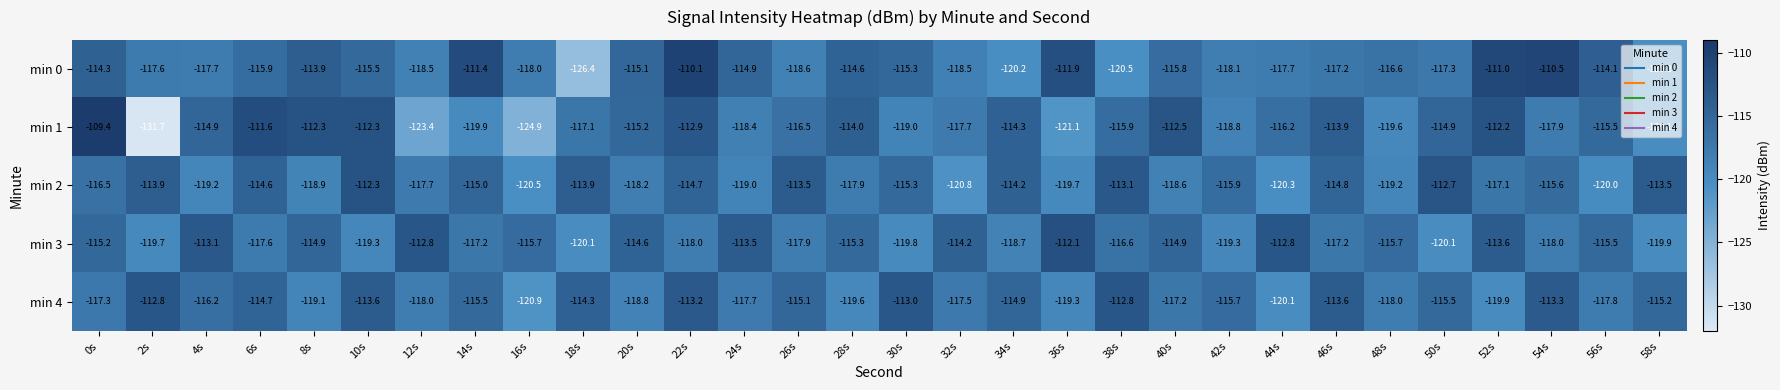

What is the difference between the maximum and minimum values in the min 3 series?

8.0